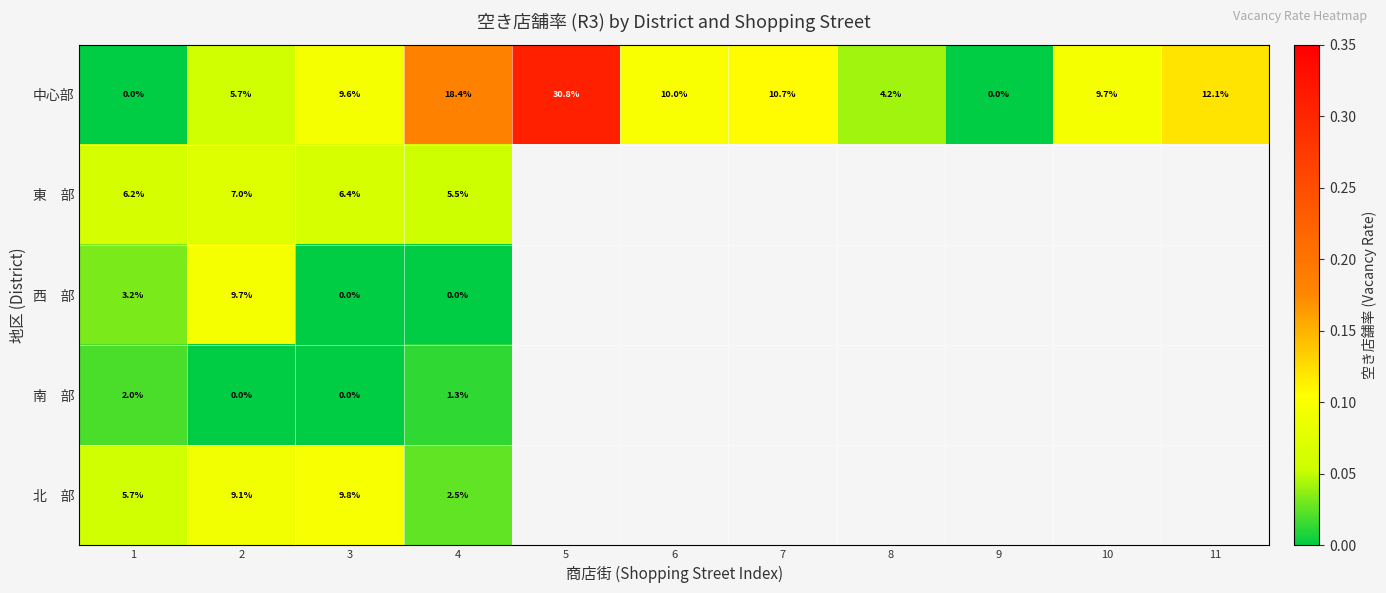

What is the sum of all 中心部 values?

111.2